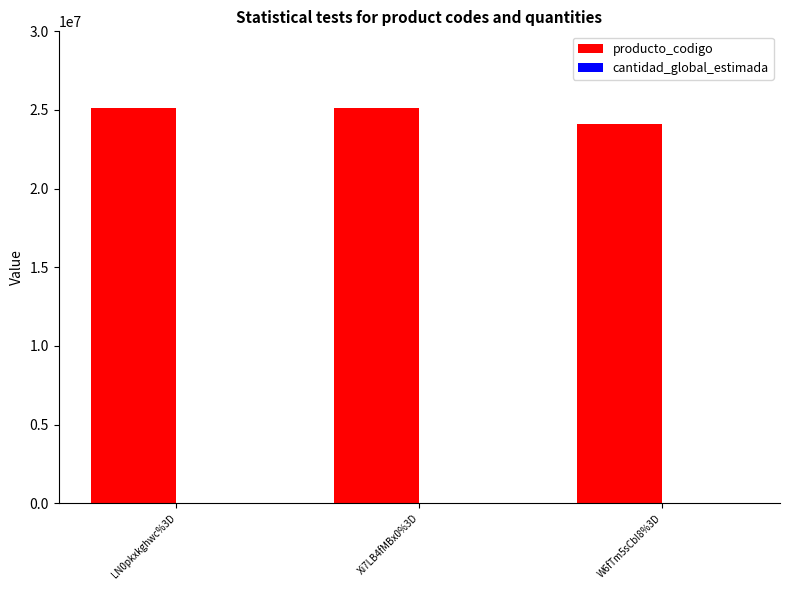

Which series has the widest spread of values?

producto_codigo